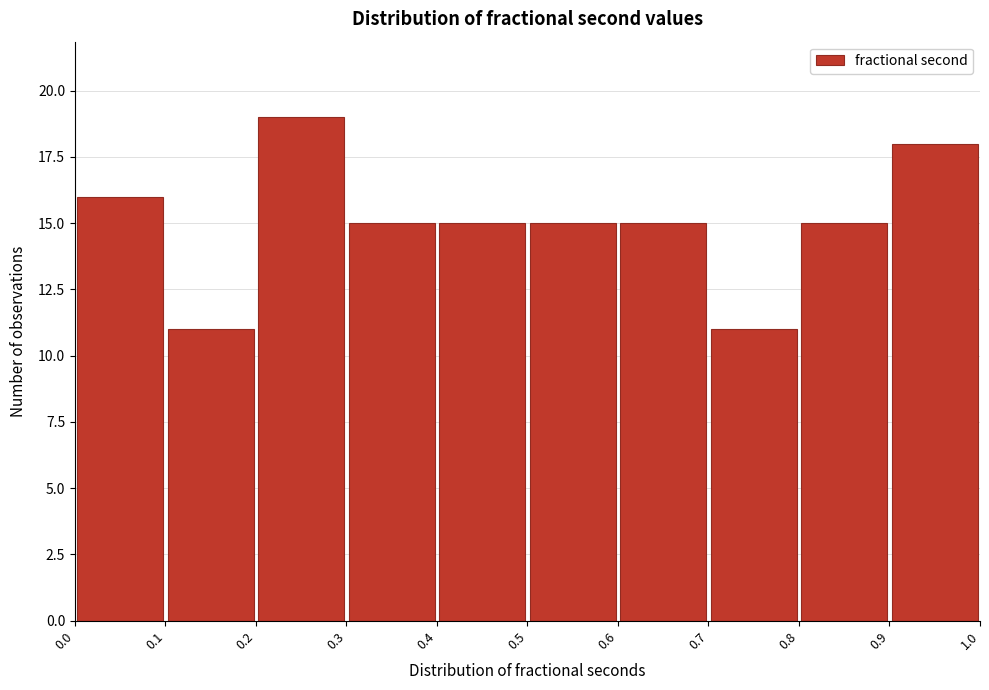

Over which range of the x-axis is the bar tallest?

0.2 to 0.3